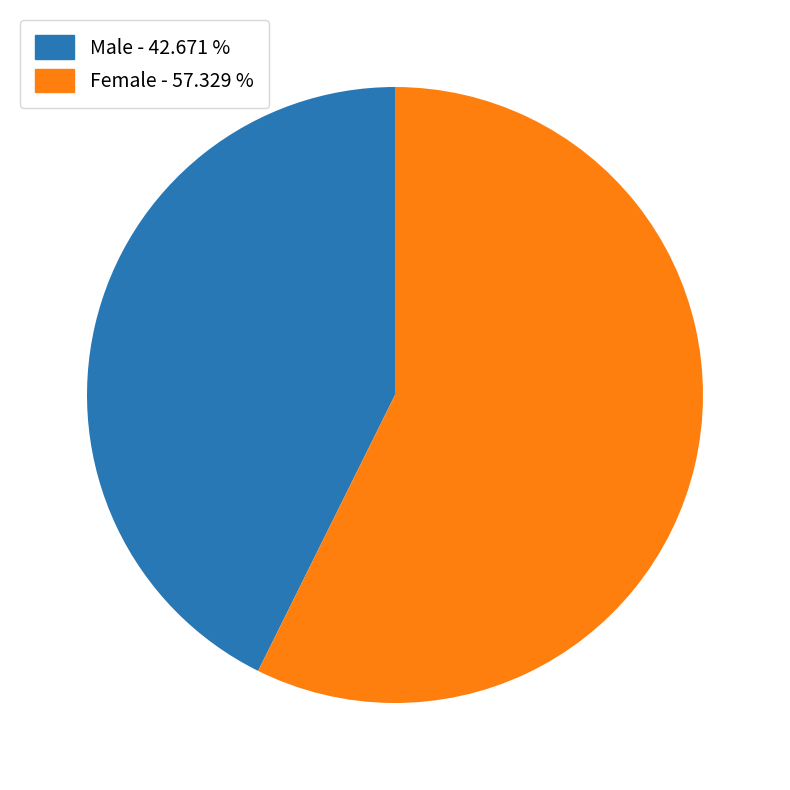

What is the smallest slice in the pie chart?

Male